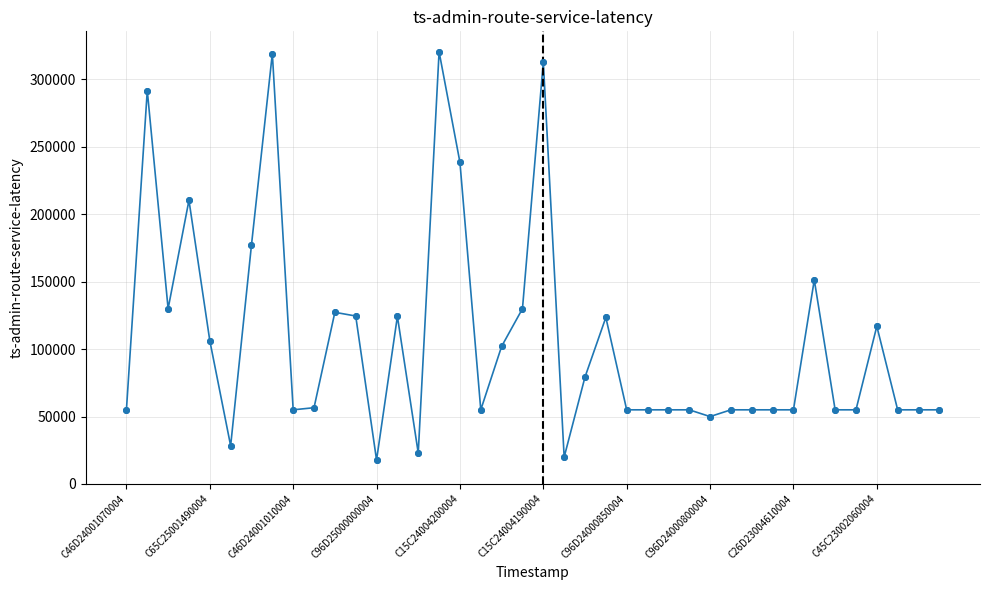

What is the sum of all values?

4262265.1